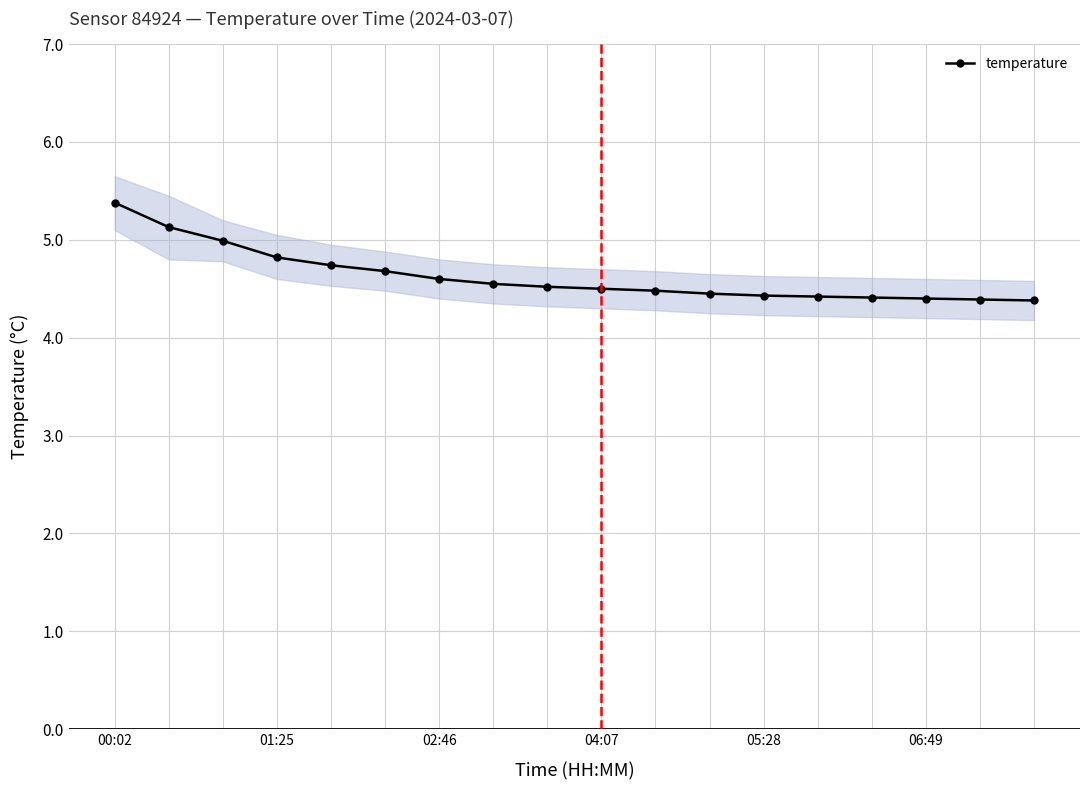

The value of temperature at 00:02 is 5.4. True or false?

True